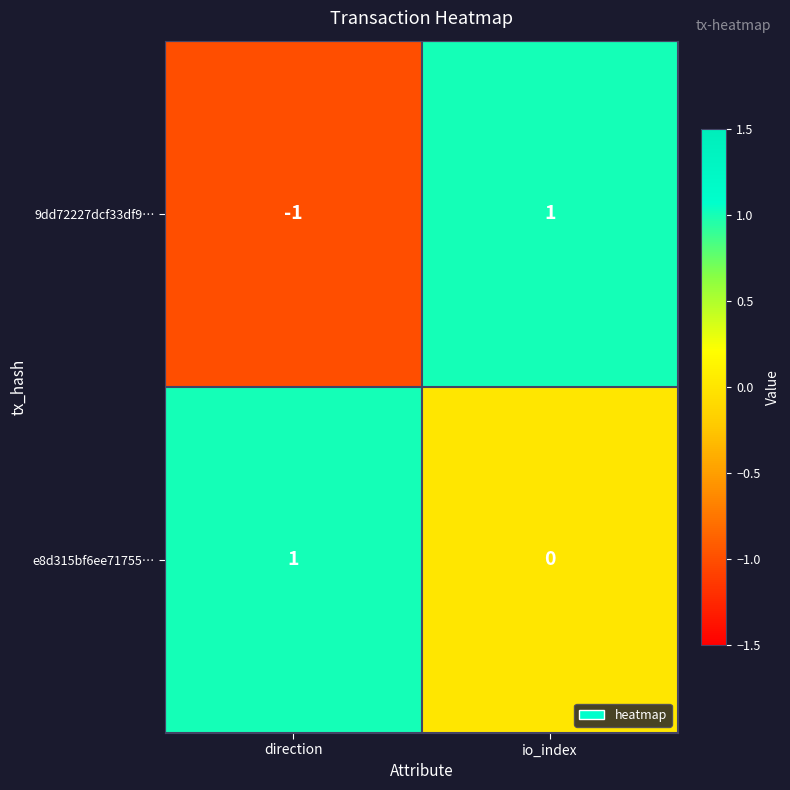

At which label does e8d315bf6ee71755… reach its minimum?

io_index